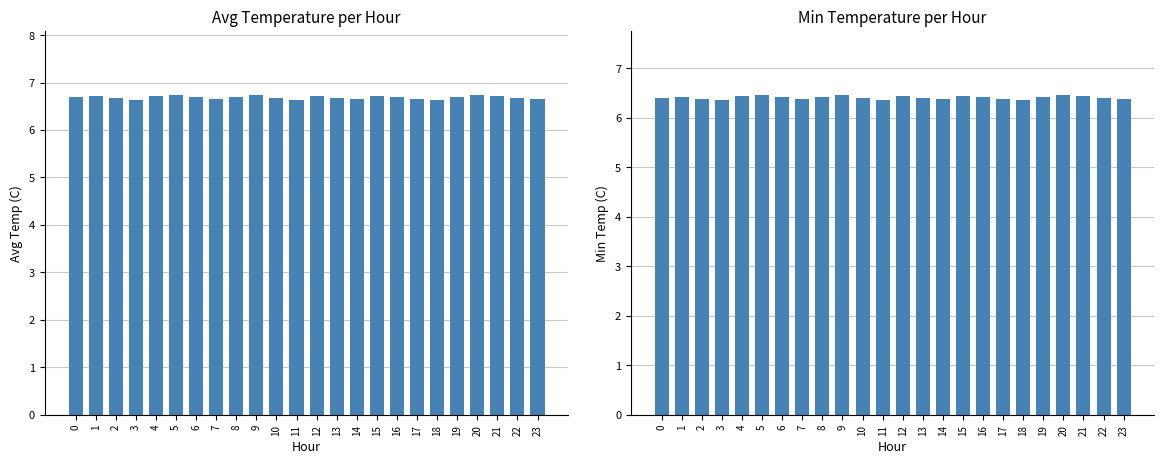

What is the spread (max minus min) of values at 0?

0.3